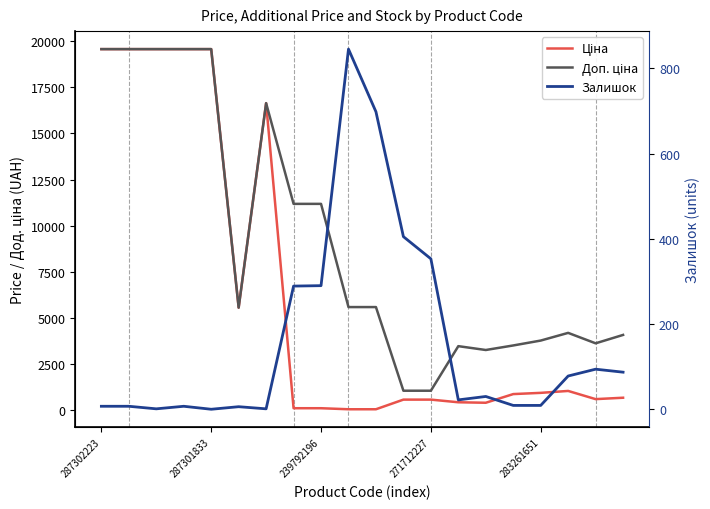

What is the greatest value displayed?

19564.9